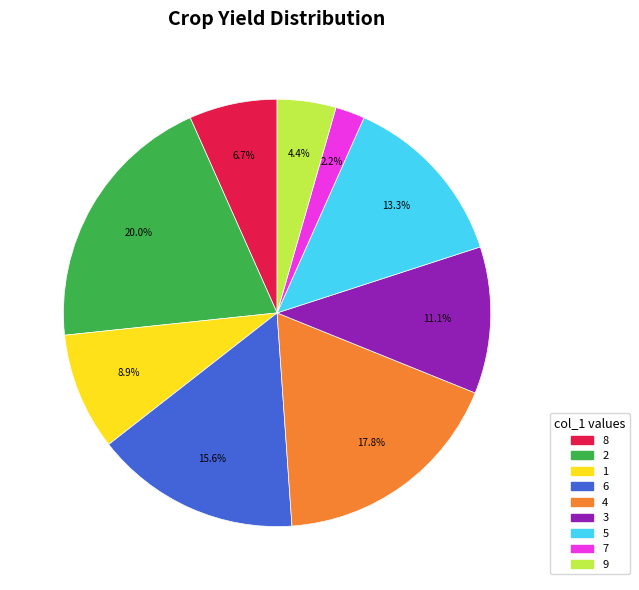

Is there a majority slice in this chart?

No